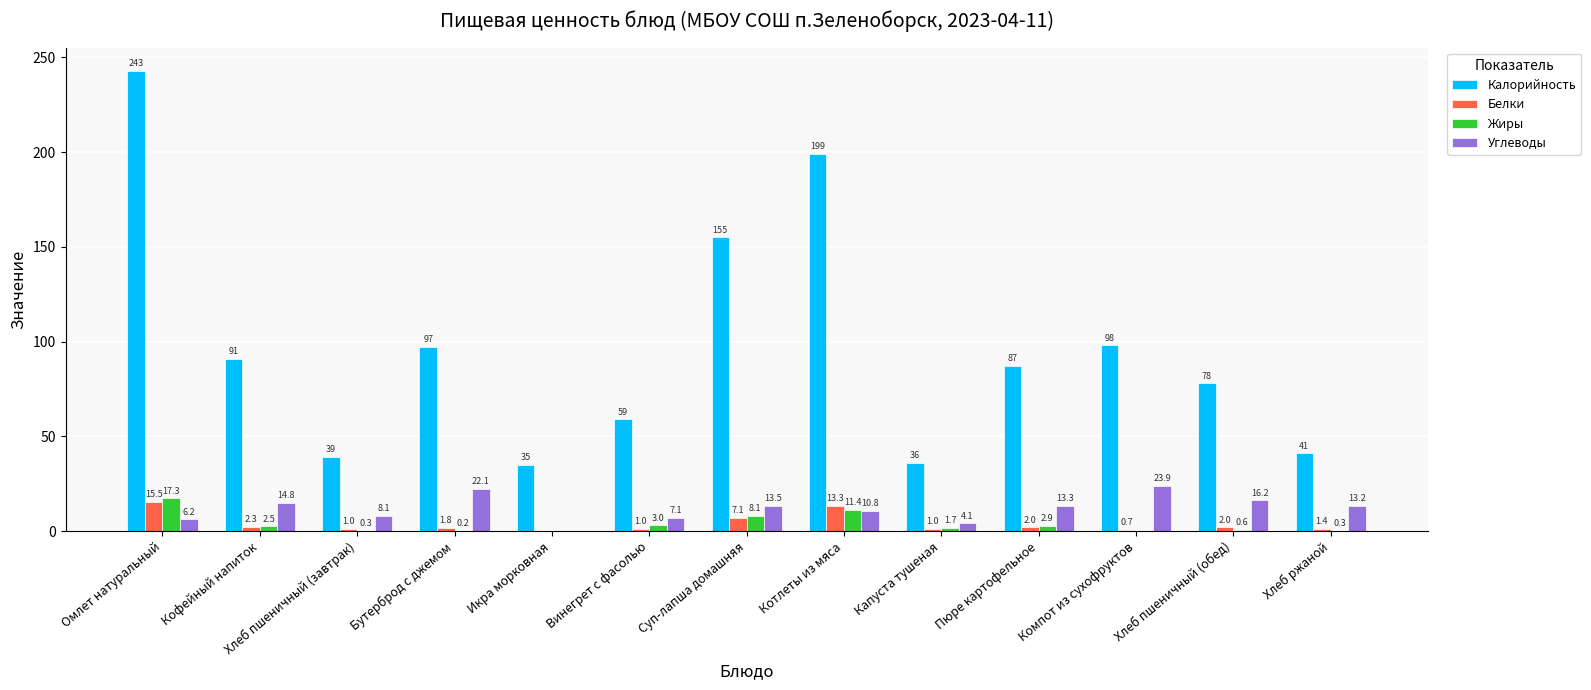

Is it true that Белки equals 8.9 at Икра морковная?

False